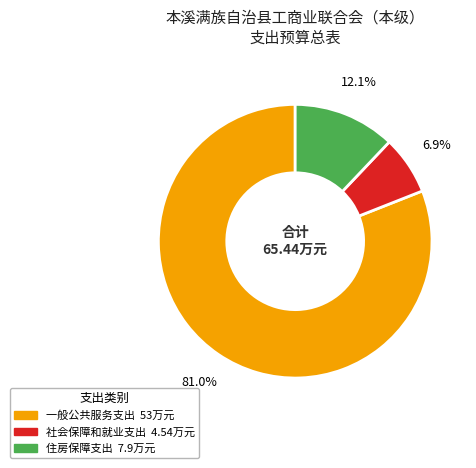

Does 一般公共服务支出 account for over 50% of the chart?

Yes